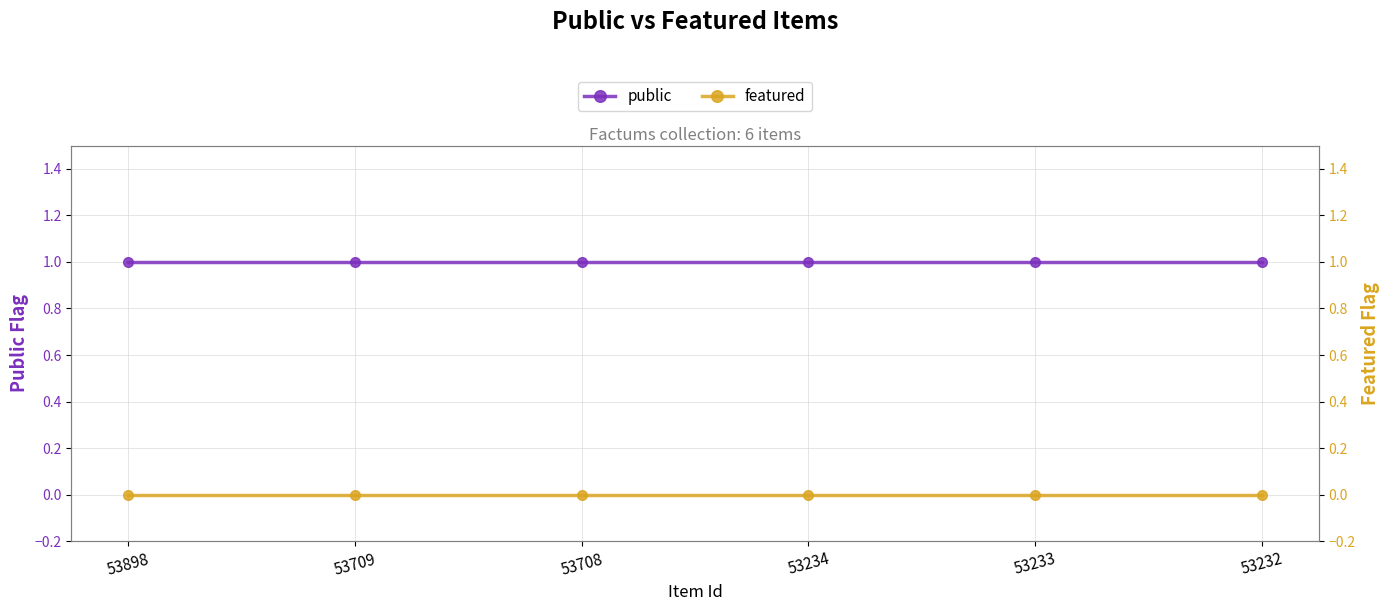

At which category does the chart reach its minimum across all series?

53898